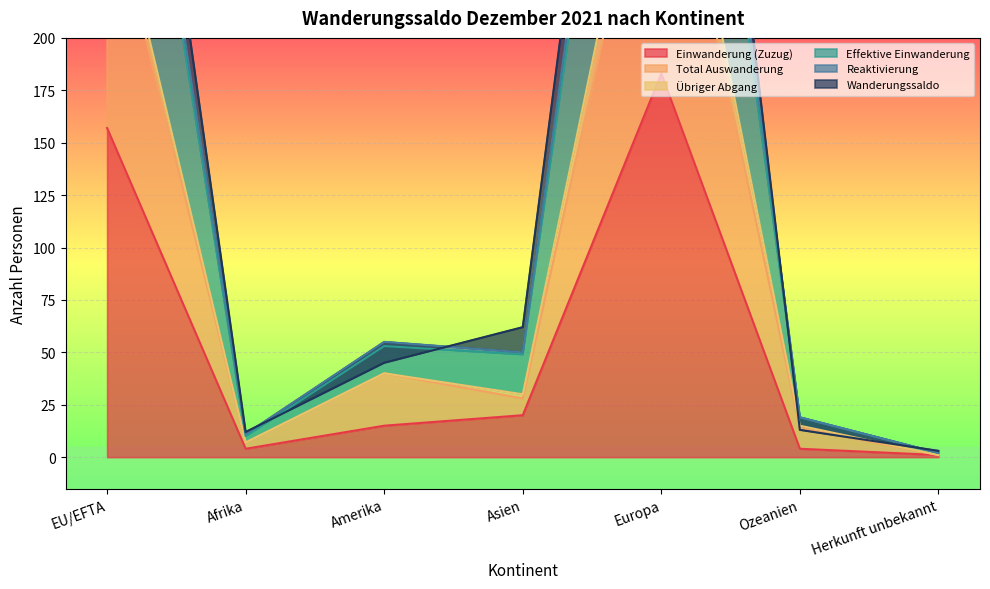

True or false: Effektive Einwanderung has a value of 3 at Herkunft unbekannt.

True